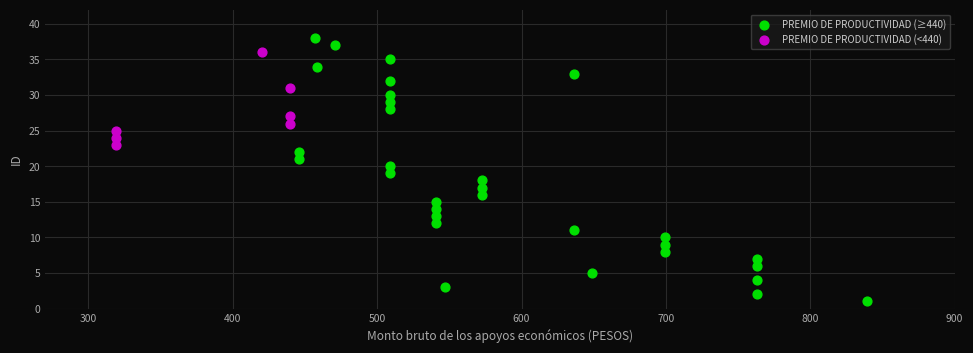

Which series contains the lowest Y value?

PREMIO DE PRODUCTIVIDAD (≥440)